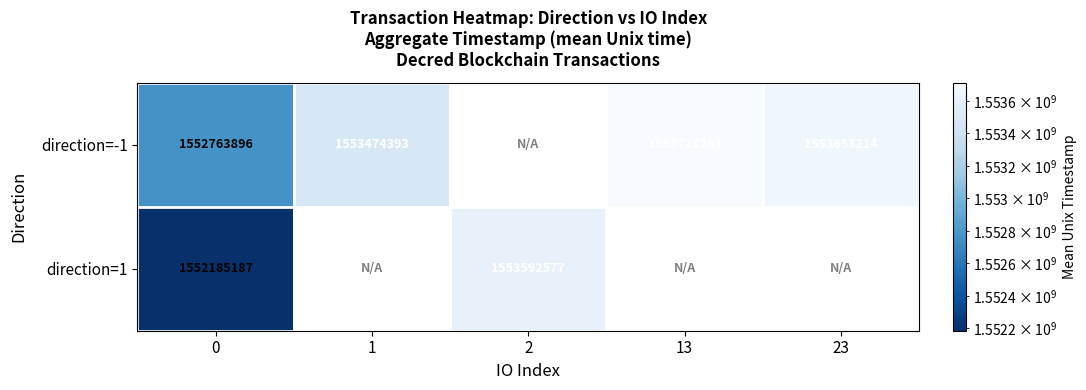

How many distinct data groups are displayed?

2